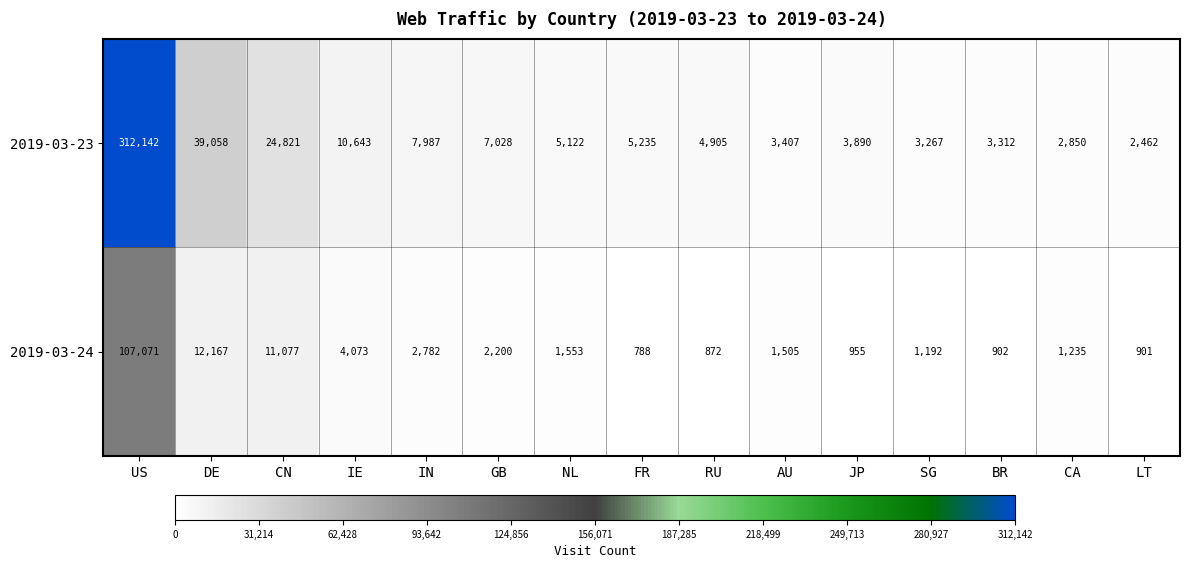

What is the average value of the 2019-03-24 series?

9952